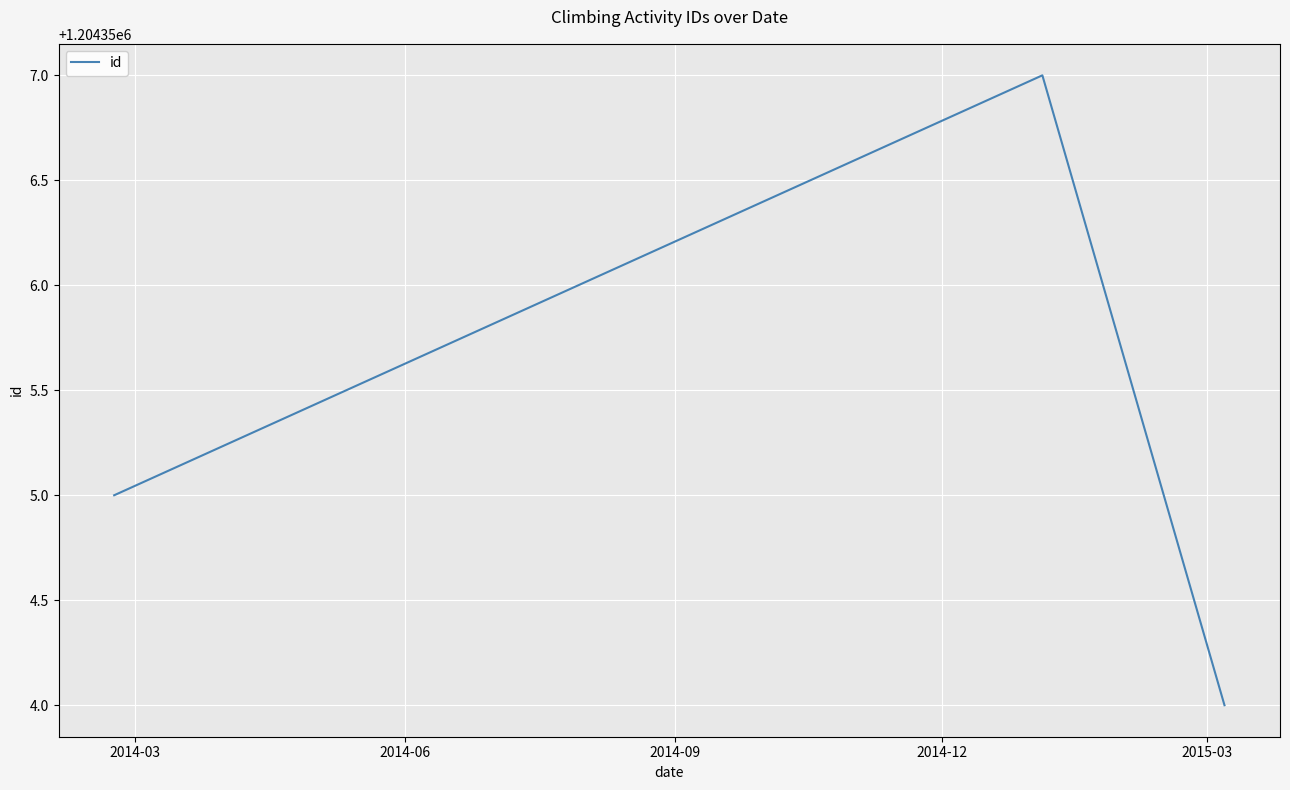

What is the smallest value displayed?

1204354